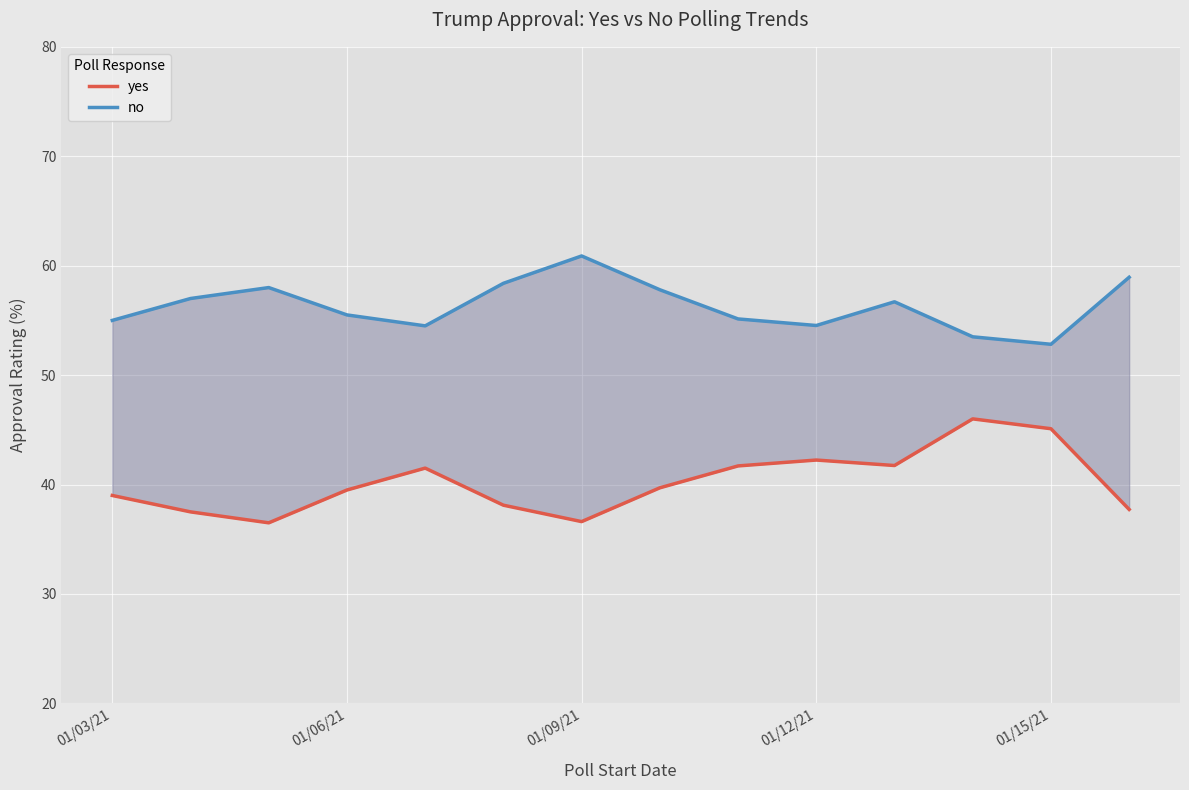

What is the difference between the highest and lowest values at 5?

20.3